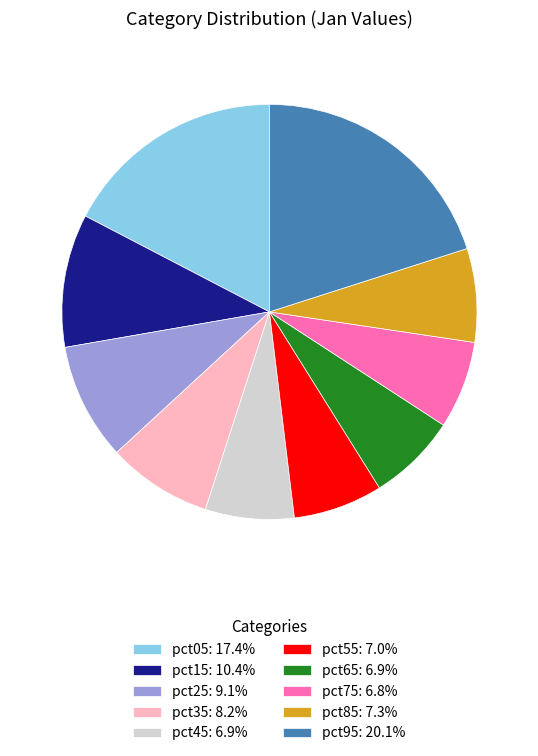

Combined, do pct15 and pct25 account for over 50%?

No